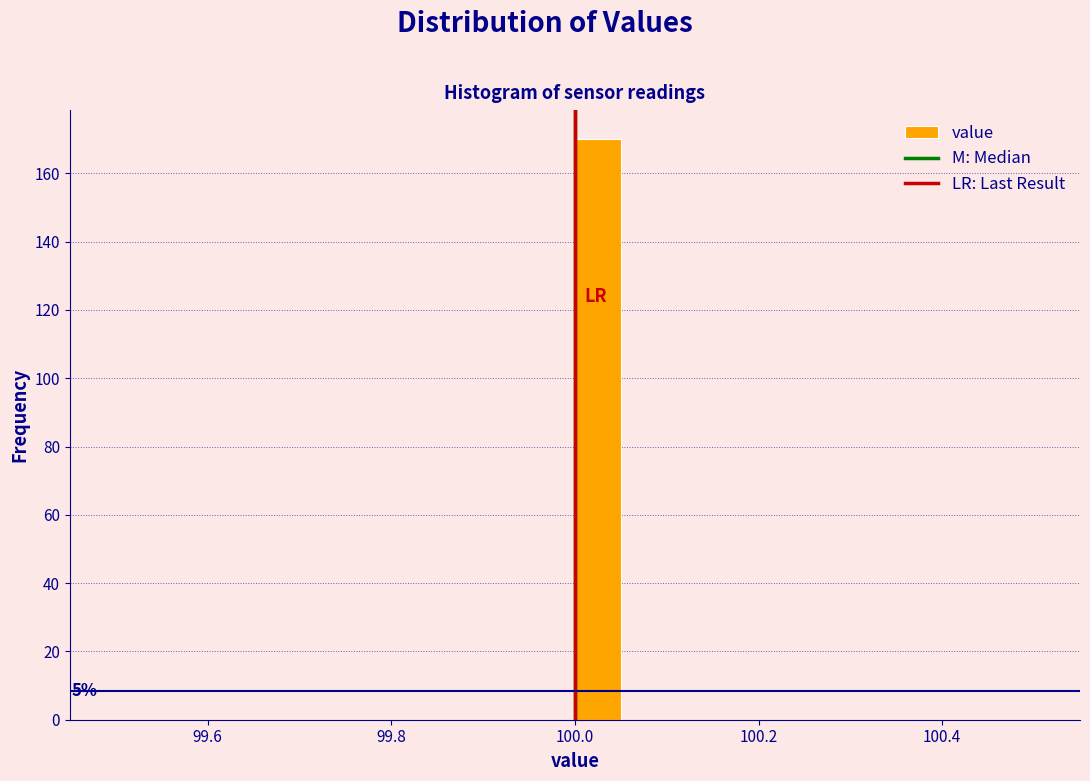

Around what value on the x-axis is the tallest bar? Give the approximate position of its centre, as read against the axis.

100.02